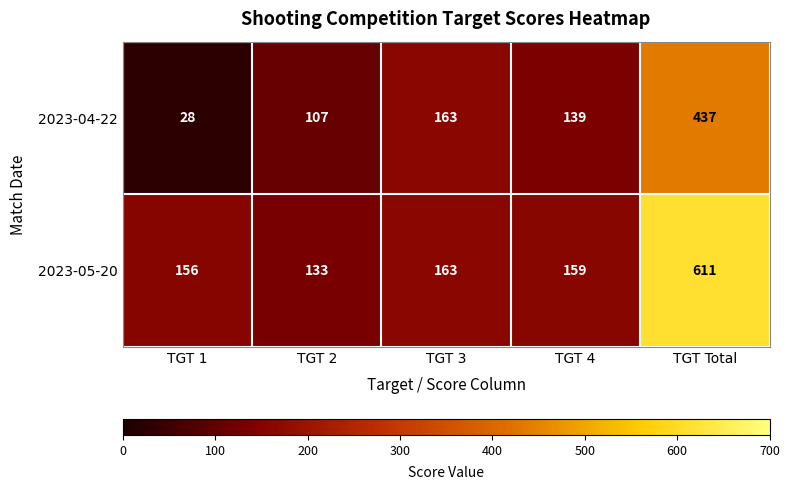

Rank the series by their average value, from lowest to highest.

2023-04-22, 2023-05-20